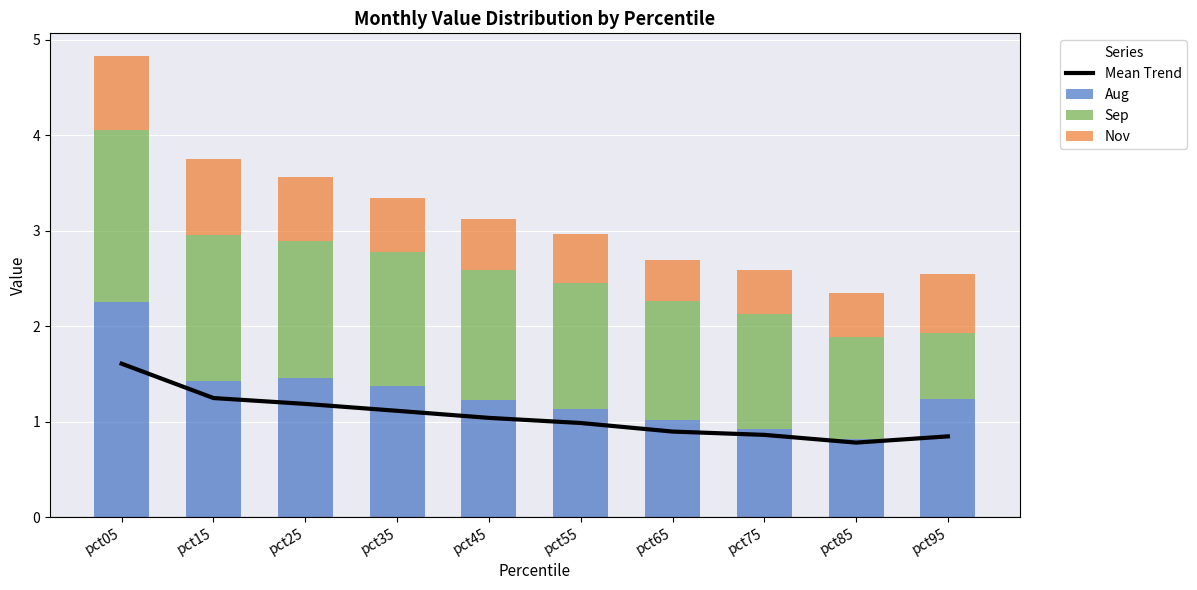

What are all the series names shown in the legend?

Mean Trend, Aug, Sep, Nov